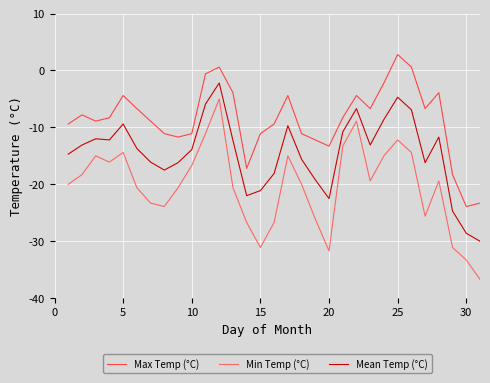

Which series has the widest spread of values?

Min Temp (°C)